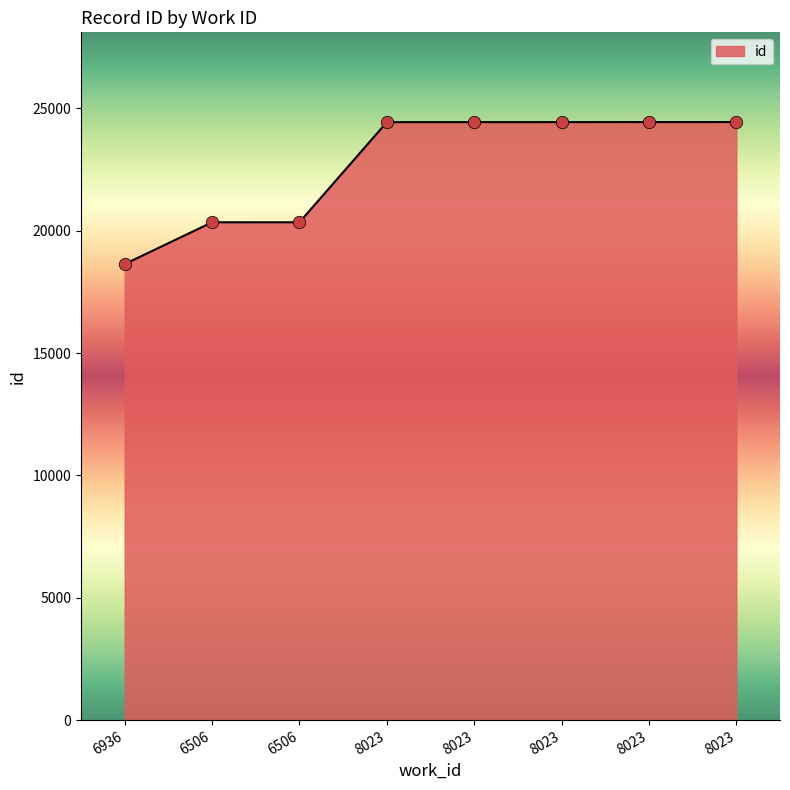

Between 8023 and 6506, which is larger?

8023